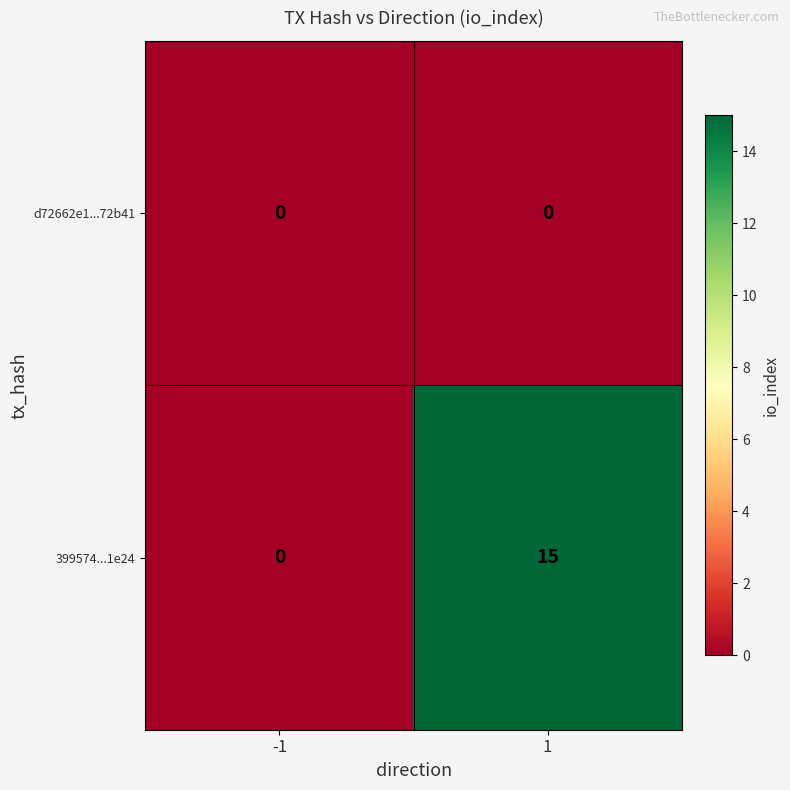

What is the difference between the maximum and minimum values in the 399574...1e24 series?

15